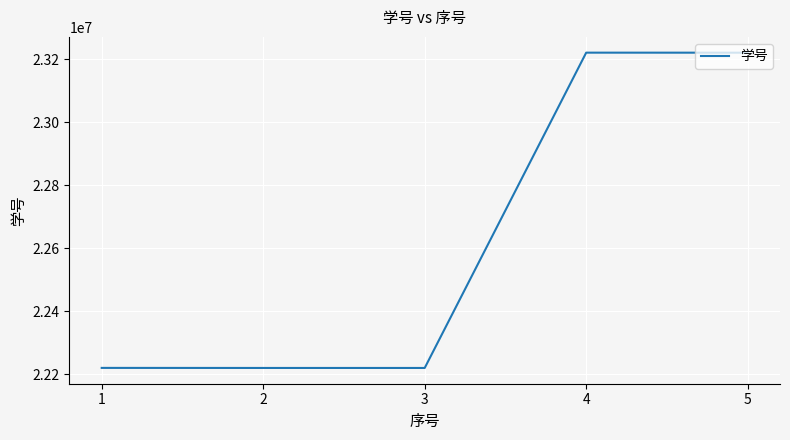

What is the sum of the values at 4 and 1?

45441028